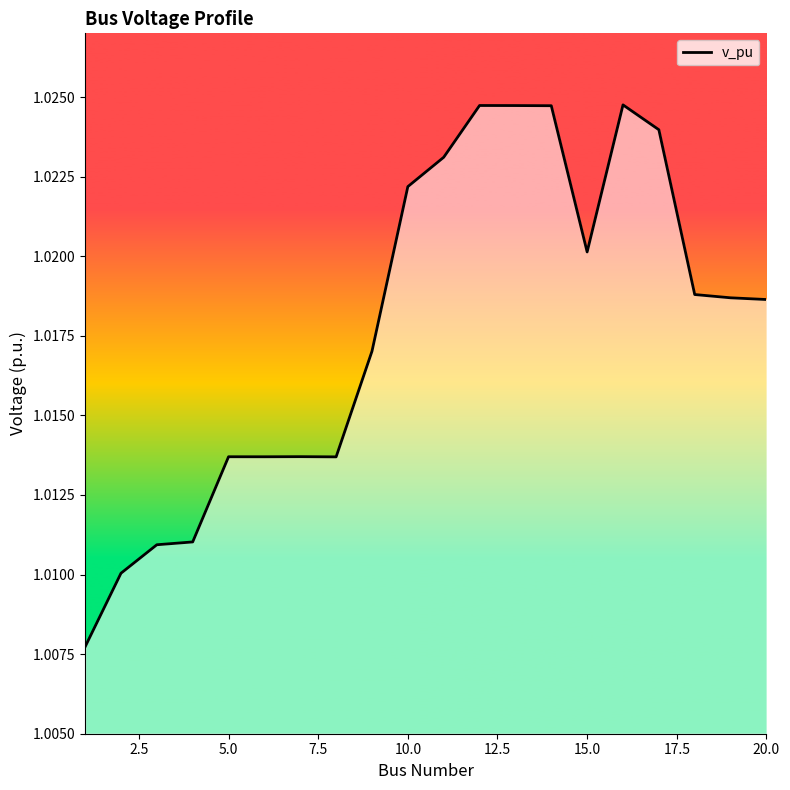

Is it true that the value at 15.0 is 1.3?

False